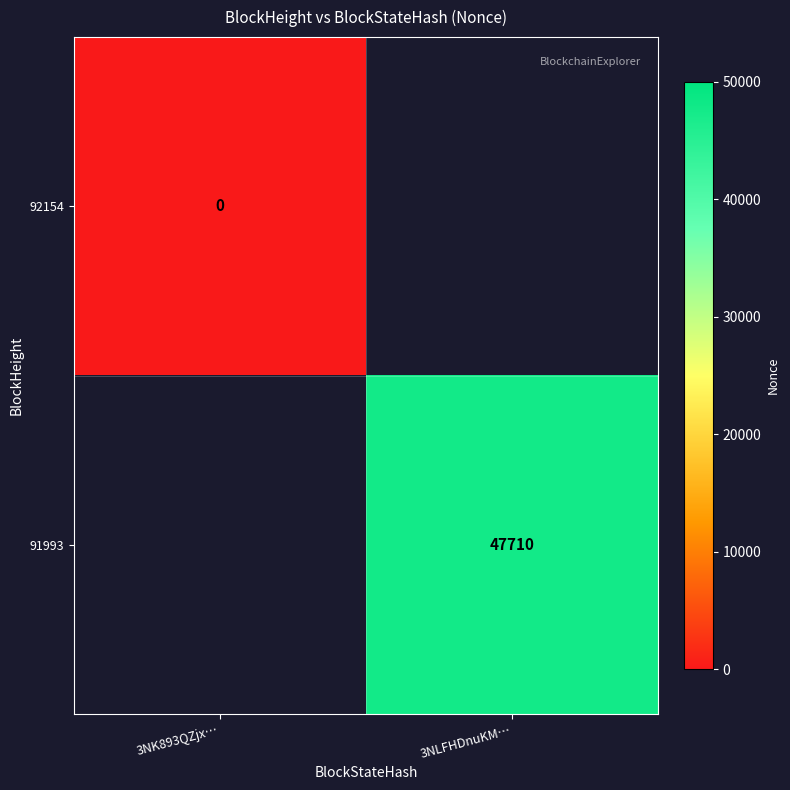

At how many categories does at least one series exceed 5424?

1